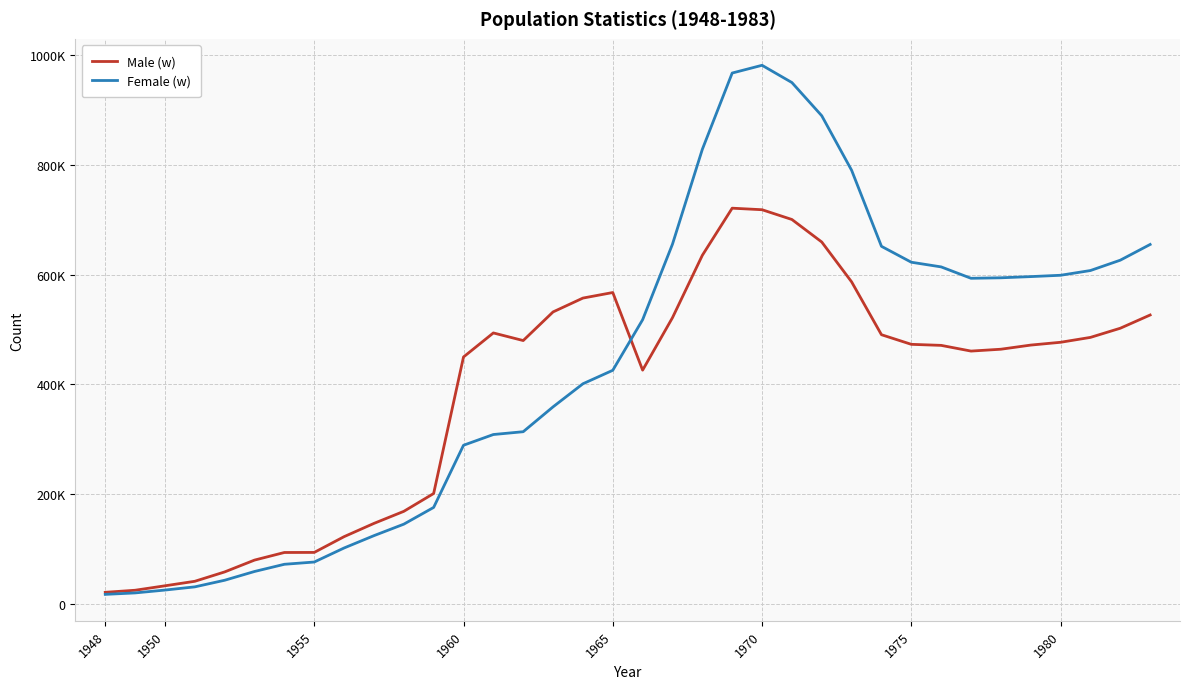

Is this an area chart (filled region under the line)?

No